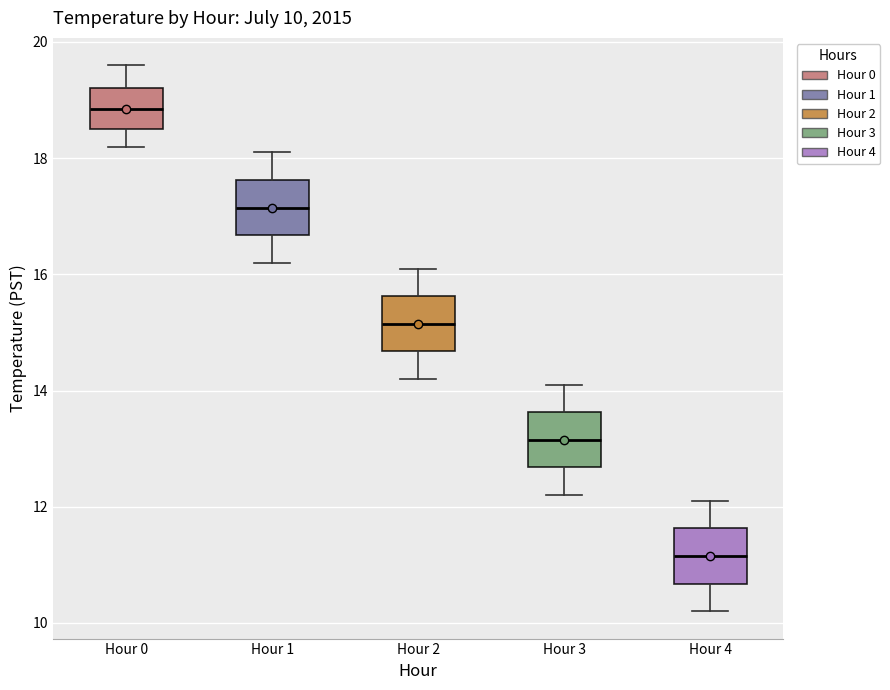

Which box's median line is the lowest?

Hour 4